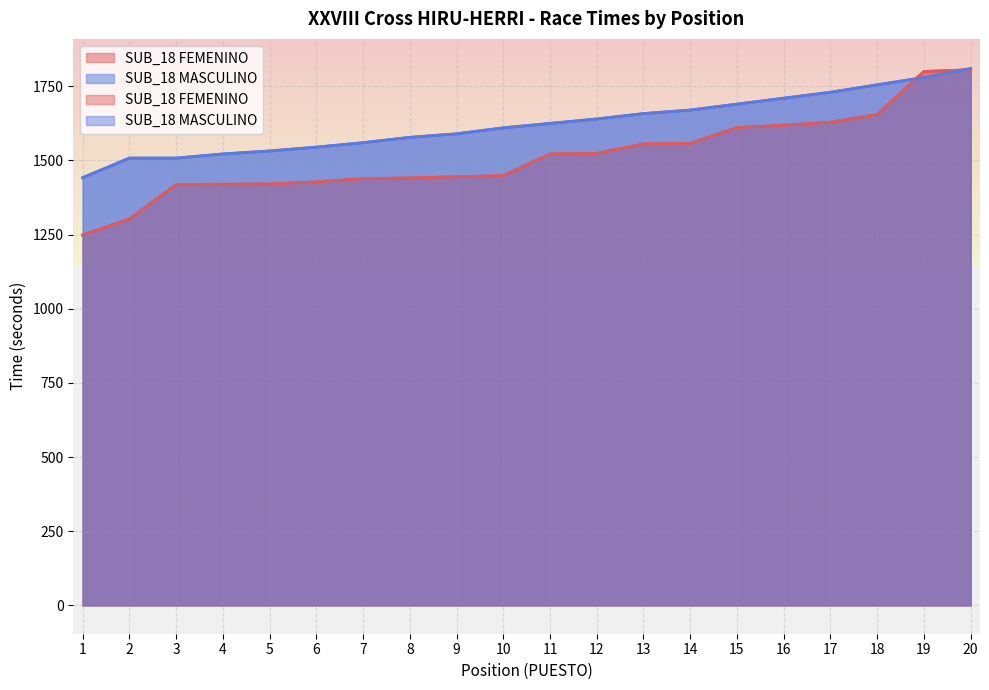

What are all the series names shown in the legend?

SUB_18 FEMENINO, SUB_18 MASCULINO